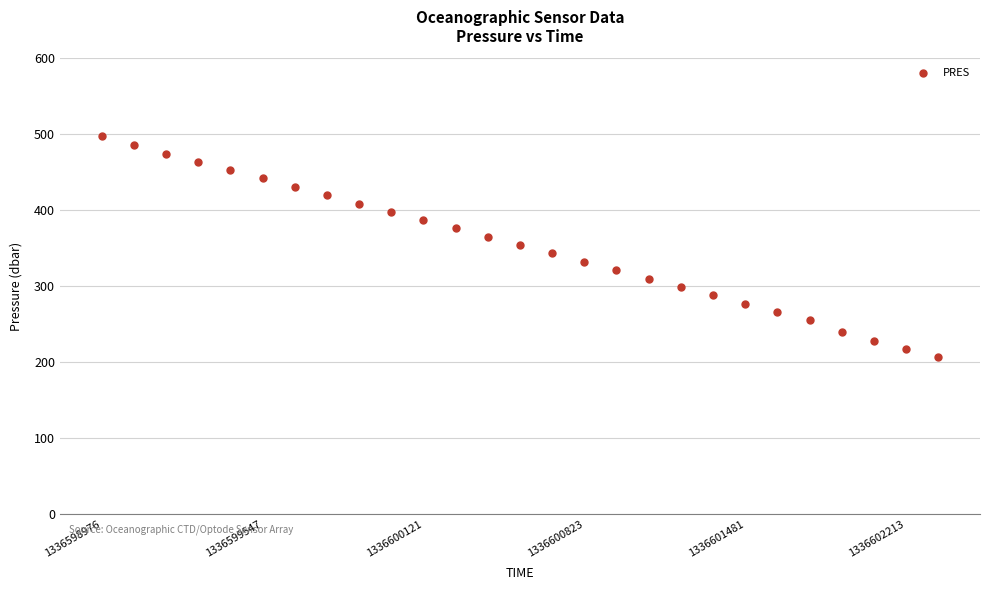

What is the range of Y values (max minus min)?

290.1